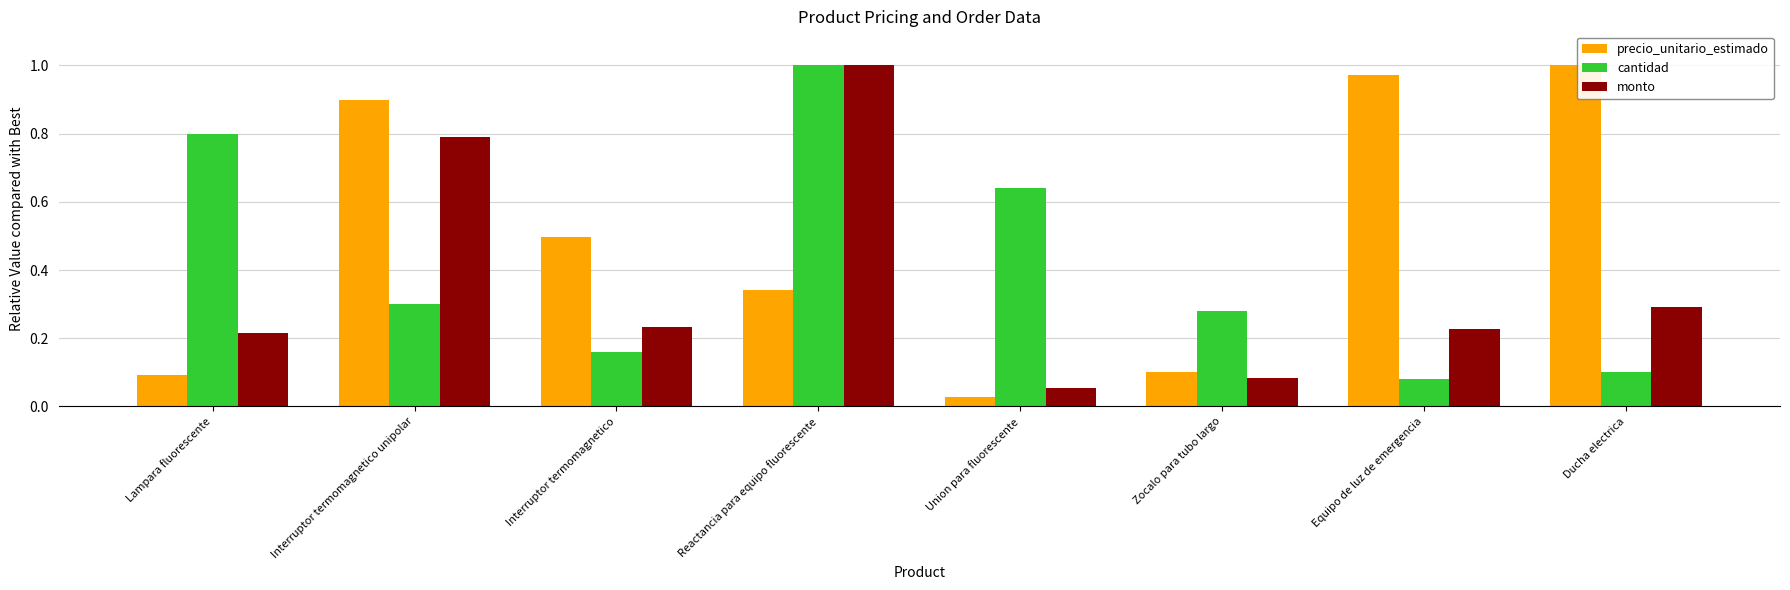

At Interruptor termomagnetico unipolar, list the series in order from smallest to largest.

cantidad, monto, precio_unitario_estimado